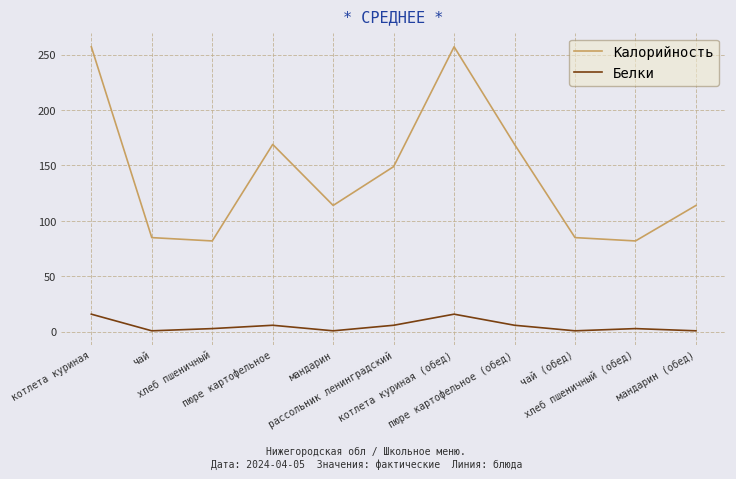

Which series has the largest total across all categories?

Калорийность